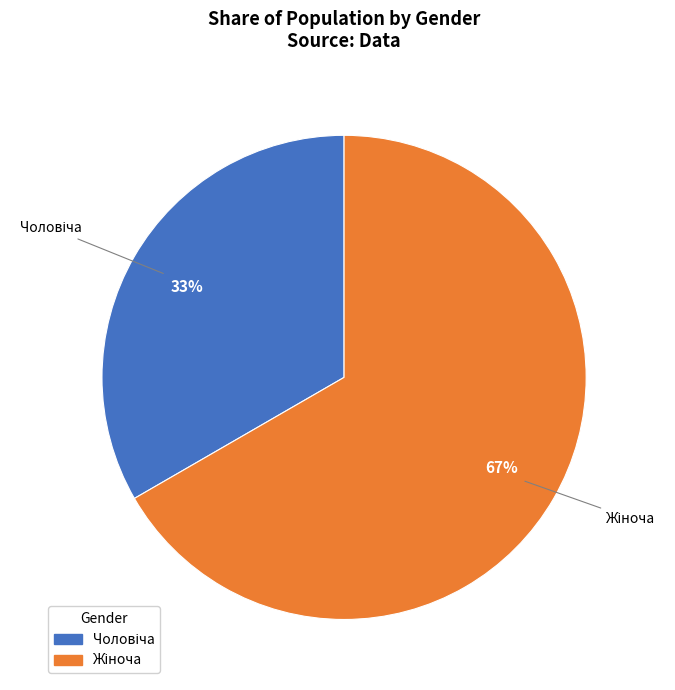

To the nearest percent, what is the average slice percentage?

50%